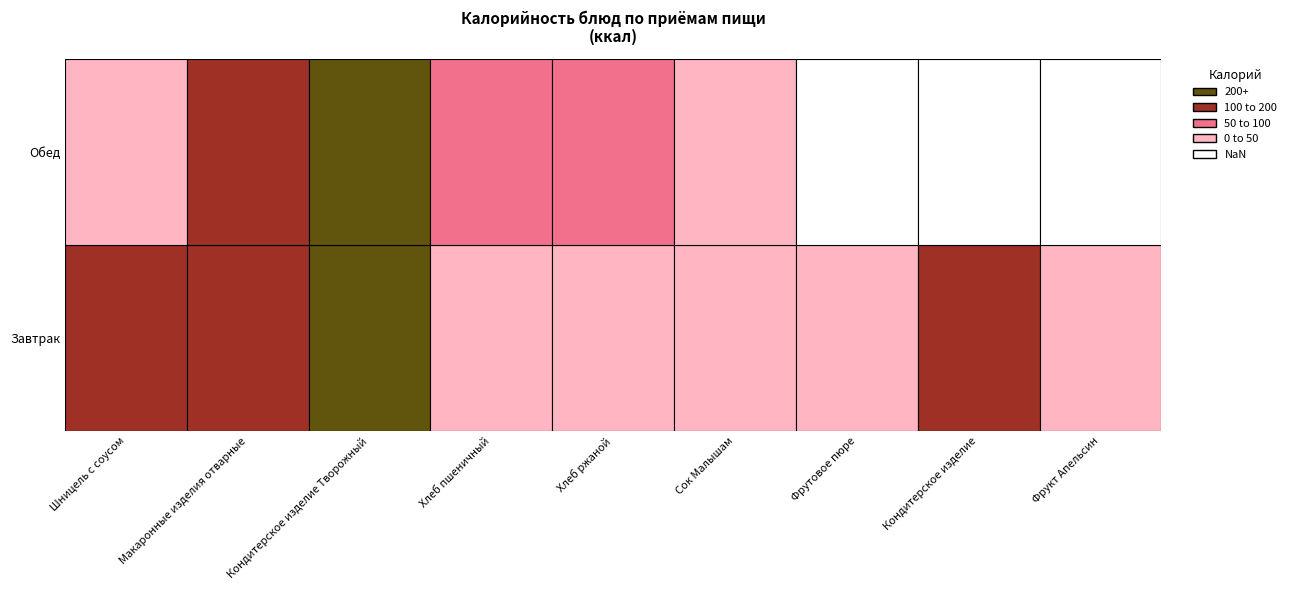

Reading right to left, list all the values displayed in this chart.

Завтрак: Фрукт Апельсин=43	Кондитерское изделие=188	Фрутовое пюре=36	Сок Малышам=45	Хлеб ржаной=41	Хлеб пшеничный=38	Кондитерское изделие Творожный=338	Макаронные изделия отварные=175	Шницель с соусом=195
Обед: Фрукт Апельсин=0	Кондитерское изделие=0	Фрутовое пюре=0	Сок Малышам=41	Хлеб ржаной=77	Хлеб пшеничный=98	Кондитерское изделие Творожный=302	Макаронные изделия отварные=164	Шницель с соусом=40